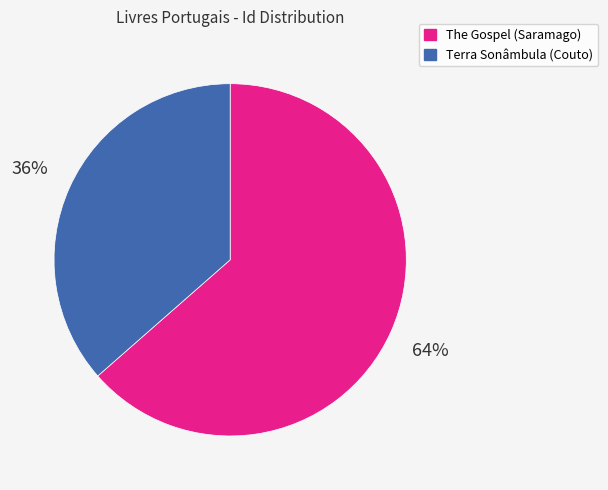

What is the smallest slice in the pie chart?

Terra Sonâmbula (Couto)